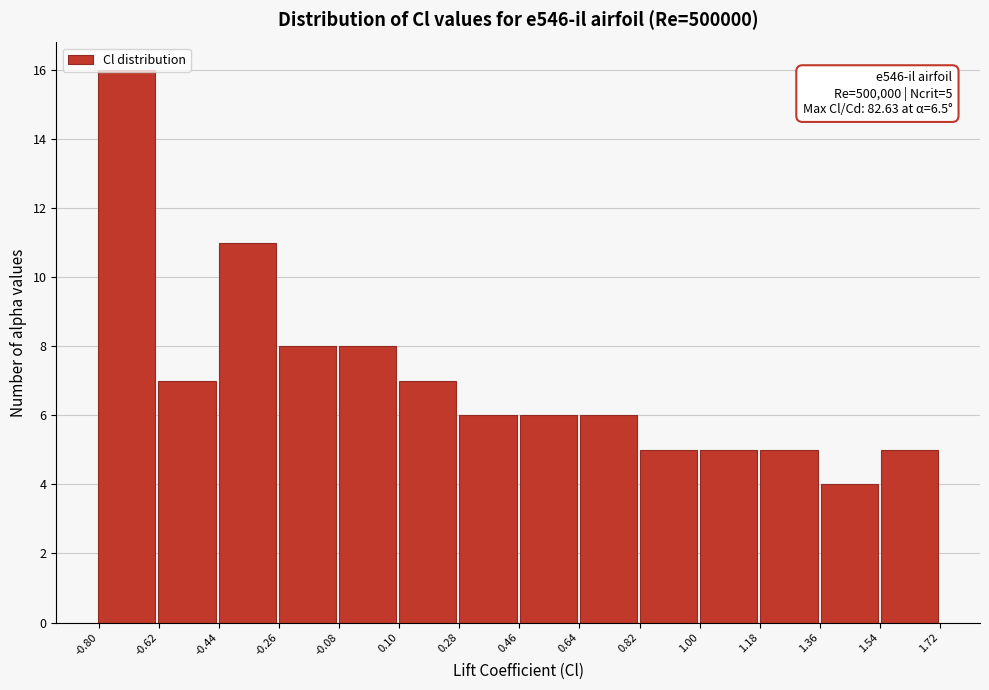

Over which range of the x-axis is the bar tallest?

-0.80 to -0.62